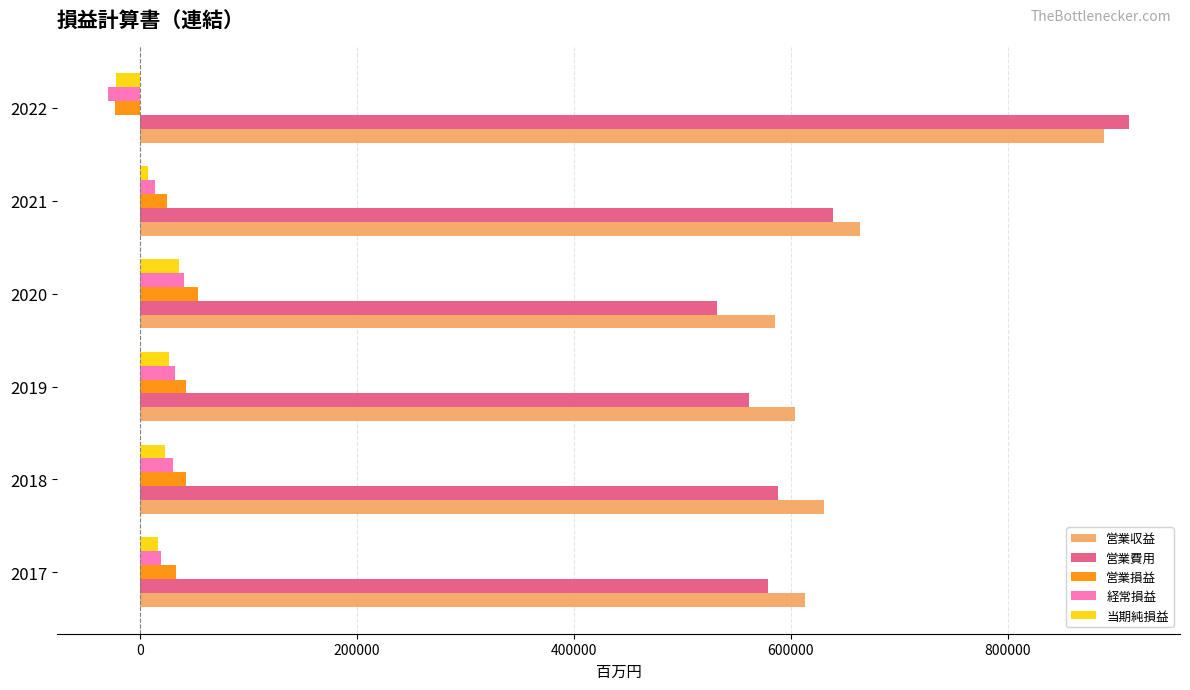

At which label does 営業費用 reach its peak?

2022